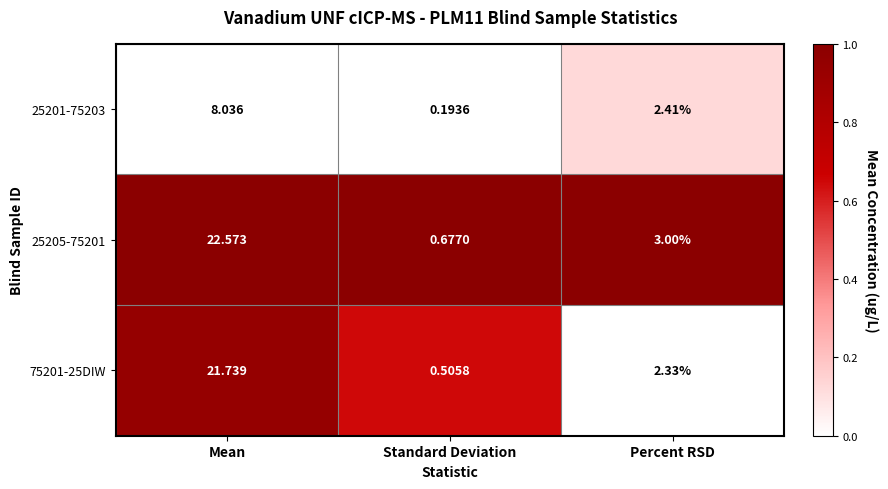

How many data points in 25201-75203 are above 2?

2